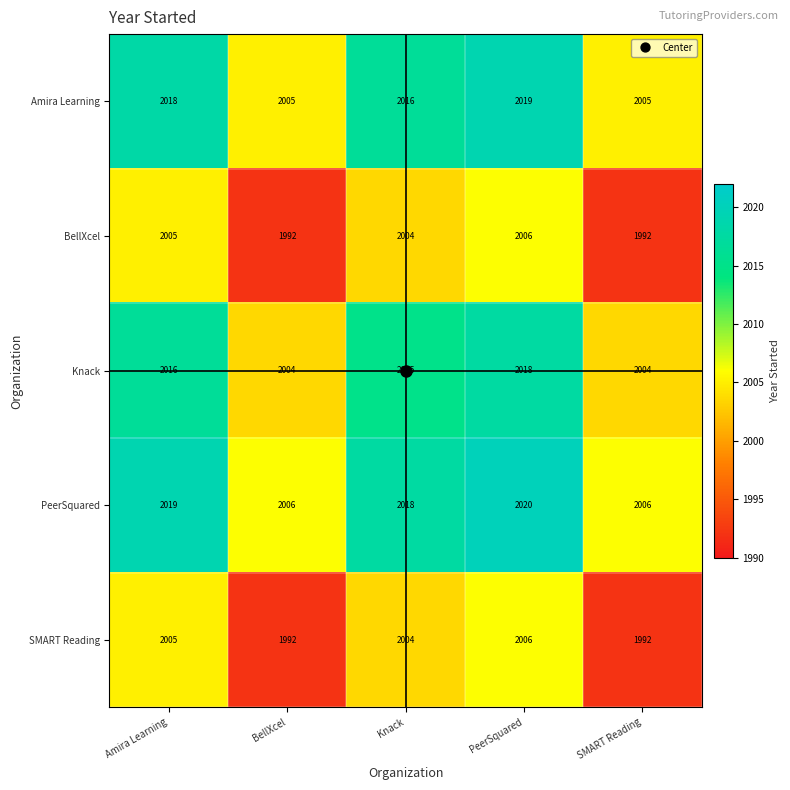

Is it true that BellXcel equals 2004 at Knack?

True